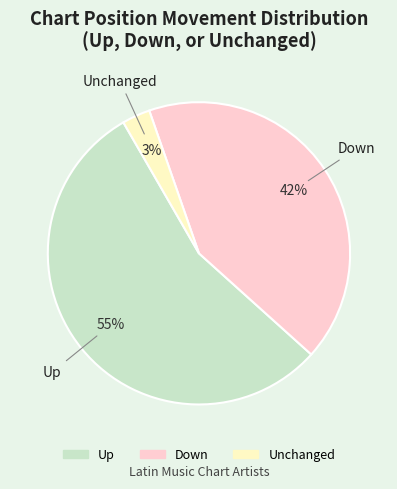

True or false: Unchanged accounts for 15% of the total.

False